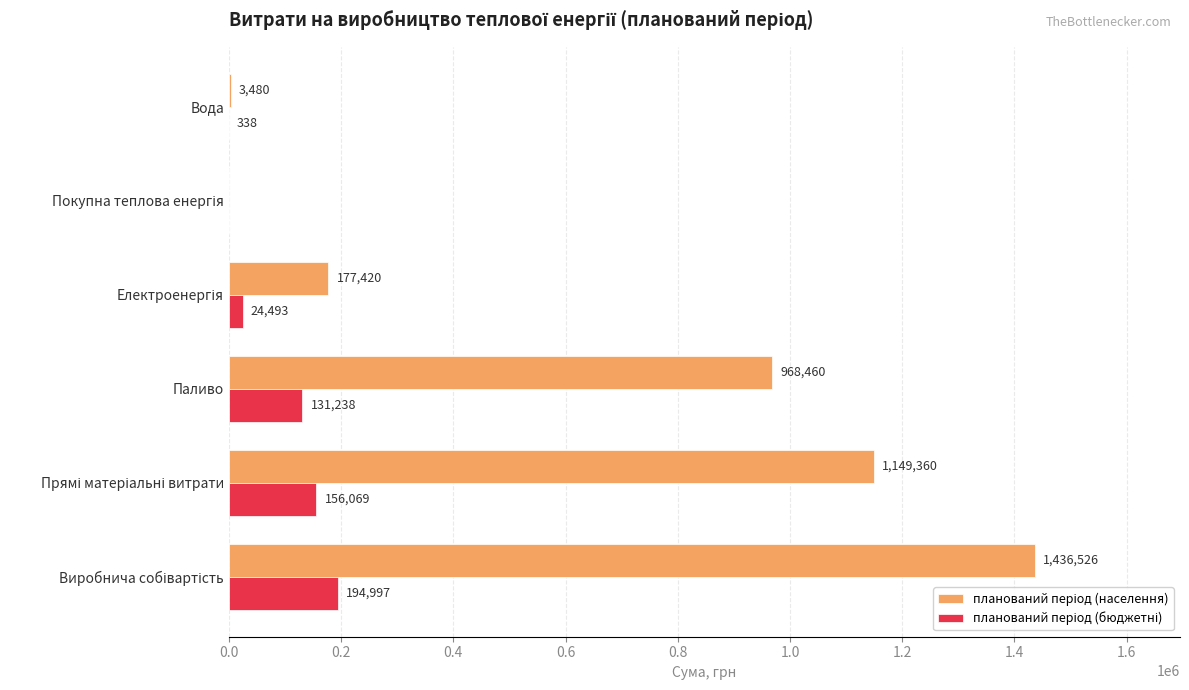

Reading right to left, extract all data points from this chart.

планований період (населення): 3479.5	0.0	177420.4	968460.1	1149360.0	1436525.9
планований період (бюджетні): 338.0	0.0	24492.9	131237.7	156068.7	194996.8